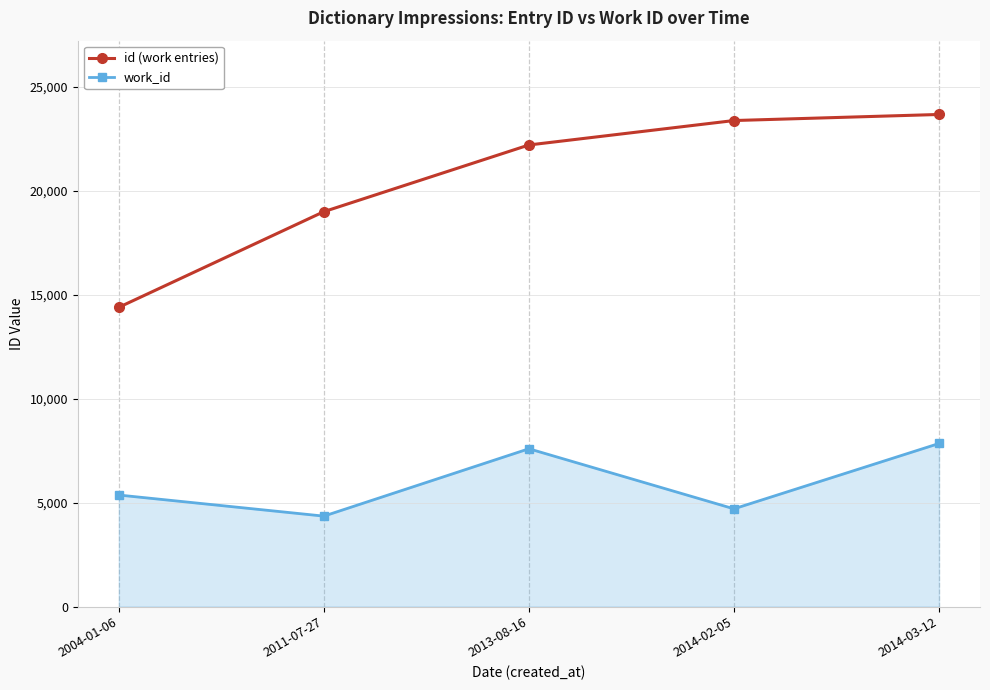

Reading left to right, list all the values displayed in this chart.

id (work entries): 2004-01-06=14400	2011-07-27=19003	2013-08-16=22213	2014-02-05=23389	2014-03-12=23681
work_id: 2004-01-06=5366	2011-07-27=4351	2013-08-16=7593	2014-02-05=4702	2014-03-12=7846